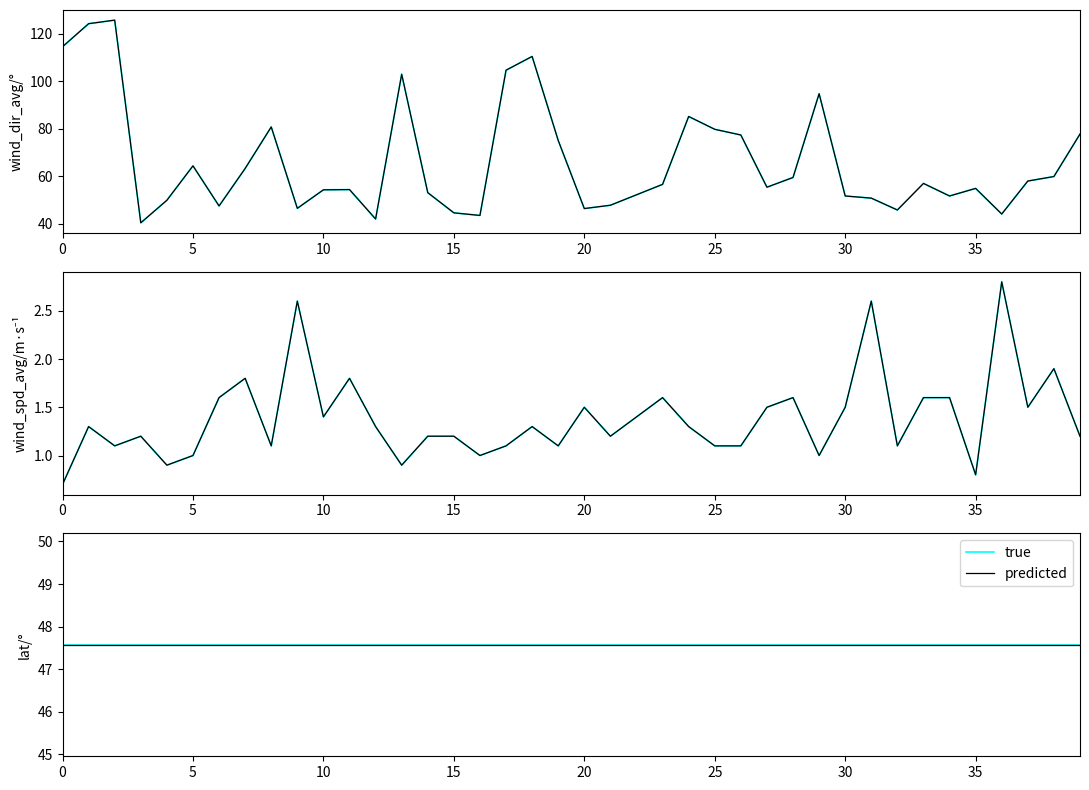

How many interior local valleys does the wind_spd_avg series have?

12